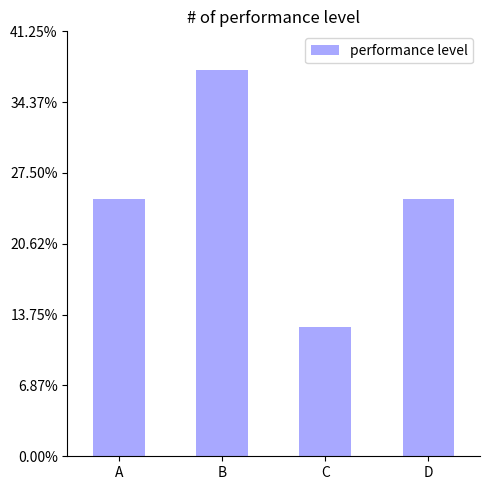

What is the maximum value shown in the chart?

0.4